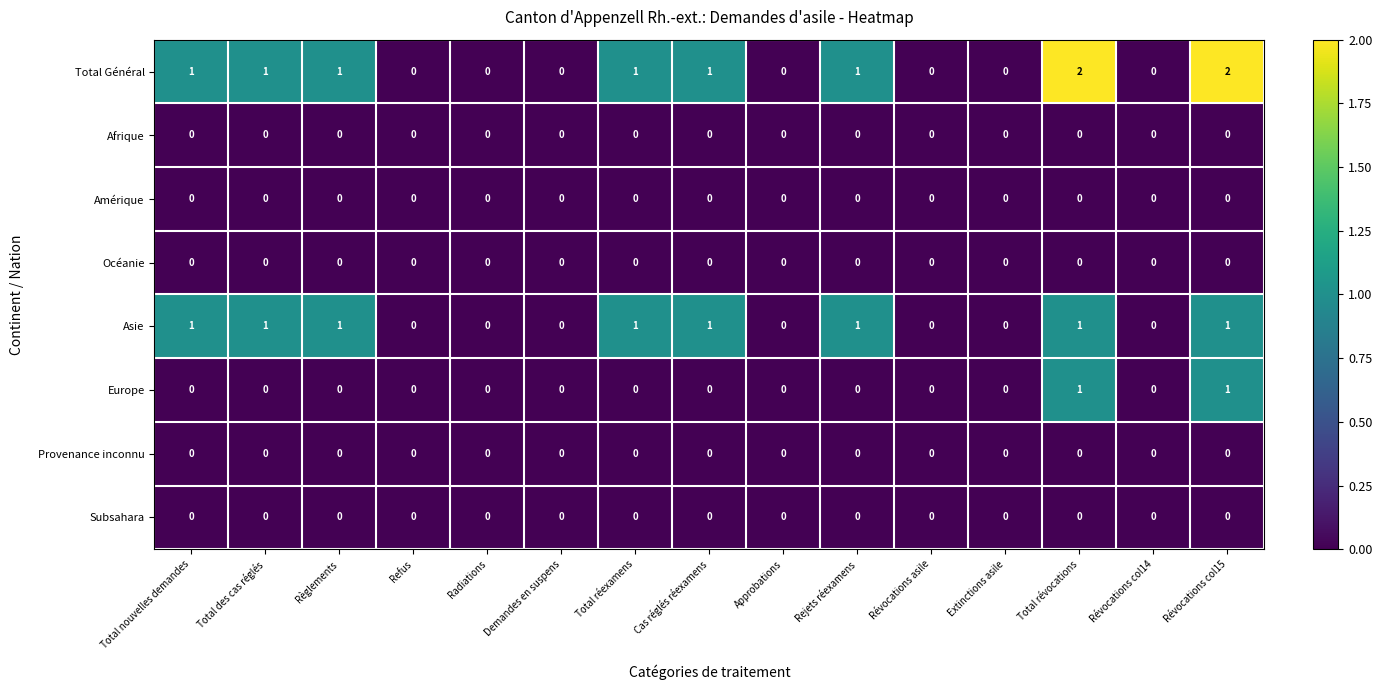

Which series has the largest range (max minus min)?

Total Général